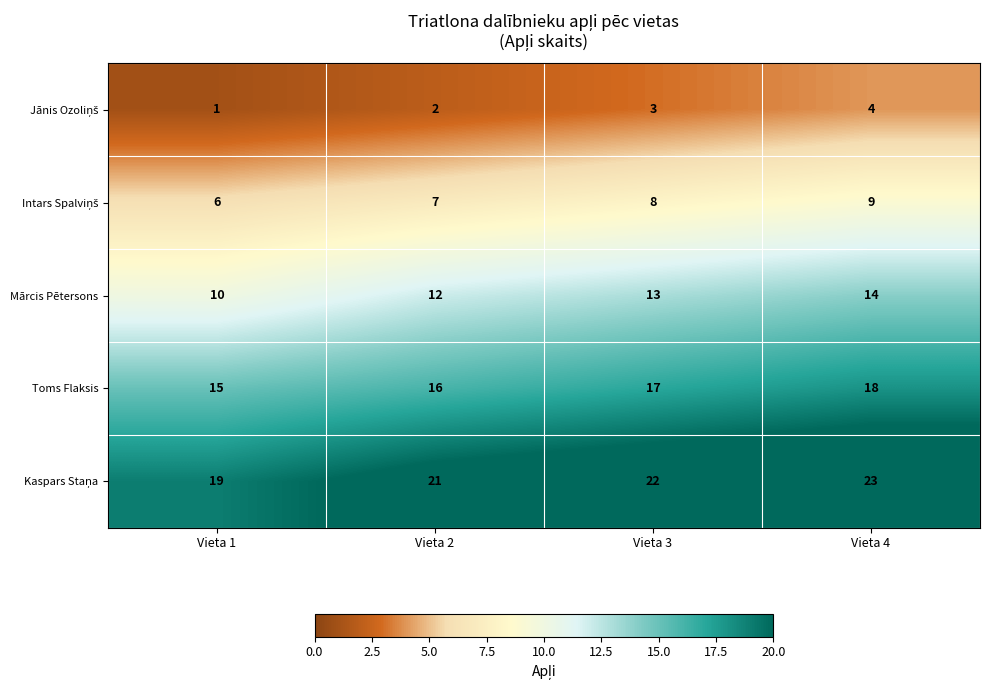

What is the spread (max minus min) of values at Vieta 4?

19